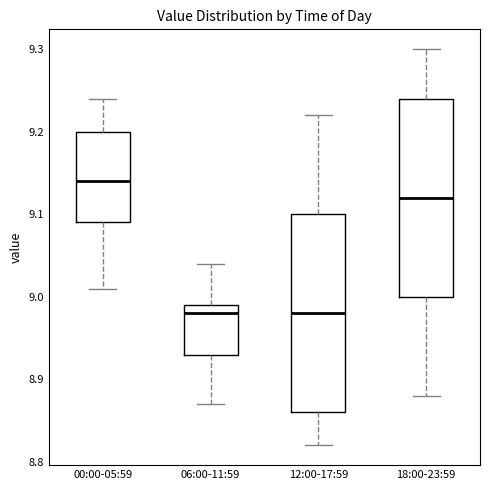

Where does the upper whisker of the box for 06:00-11:59 end on the y-axis? The values are not printed on the chart, so give them approximately, as read against the axis.

9.04